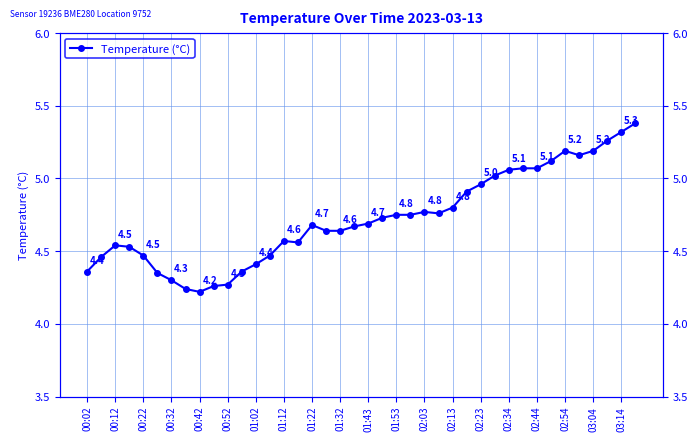

Between 01:12 and 00:52, which is larger?

01:12